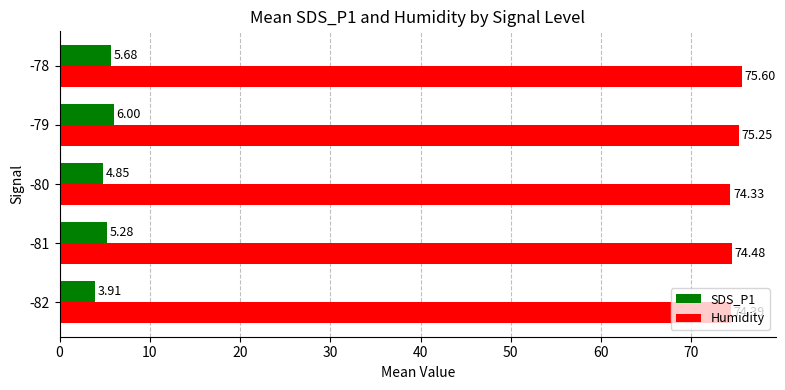

Between -81 and -78, which series saw the biggest shift?

Humidity